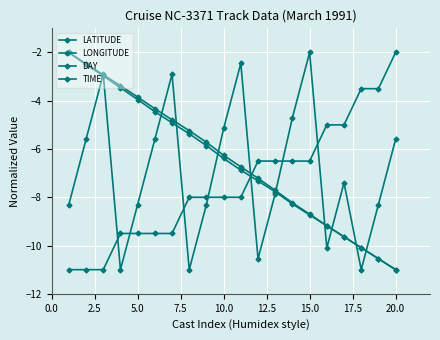

How many values in the TIME series are below -7?

11